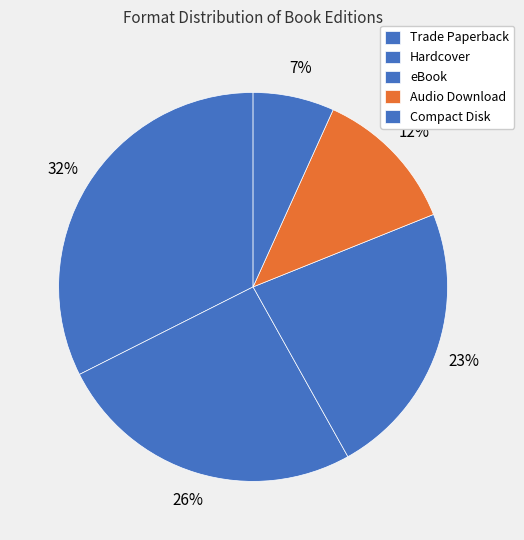

Is it true that eBook is 8% of the pie?

False